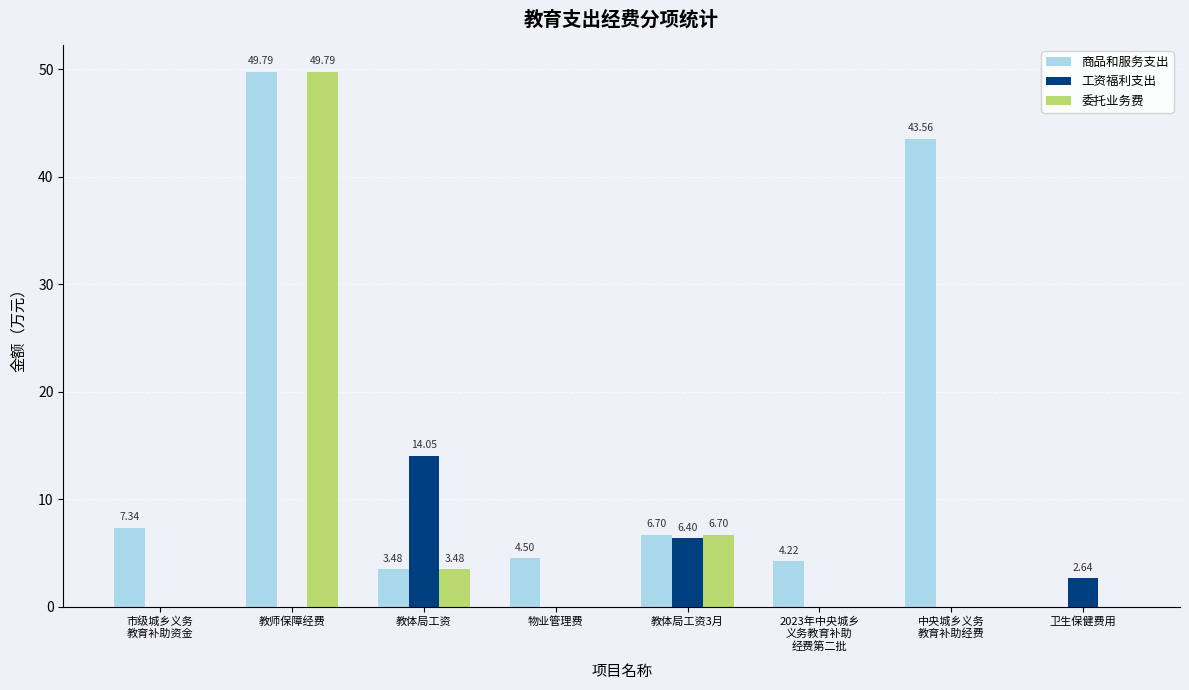

What are all the series names shown in the legend?

商品和服务支出, 工资福利支出, 委托业务费